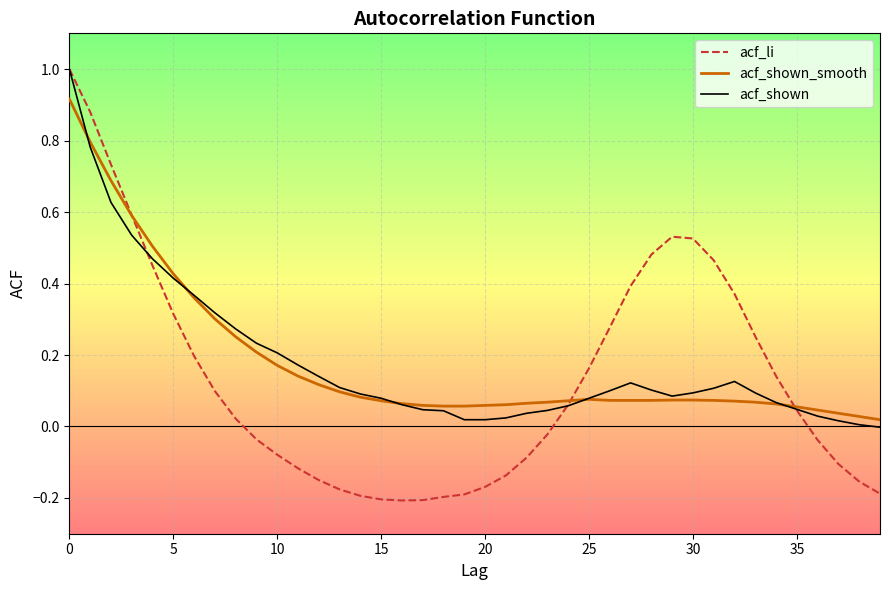

What are all the series names shown in the legend?

acf_li, acf_shown_smooth, acf_shown